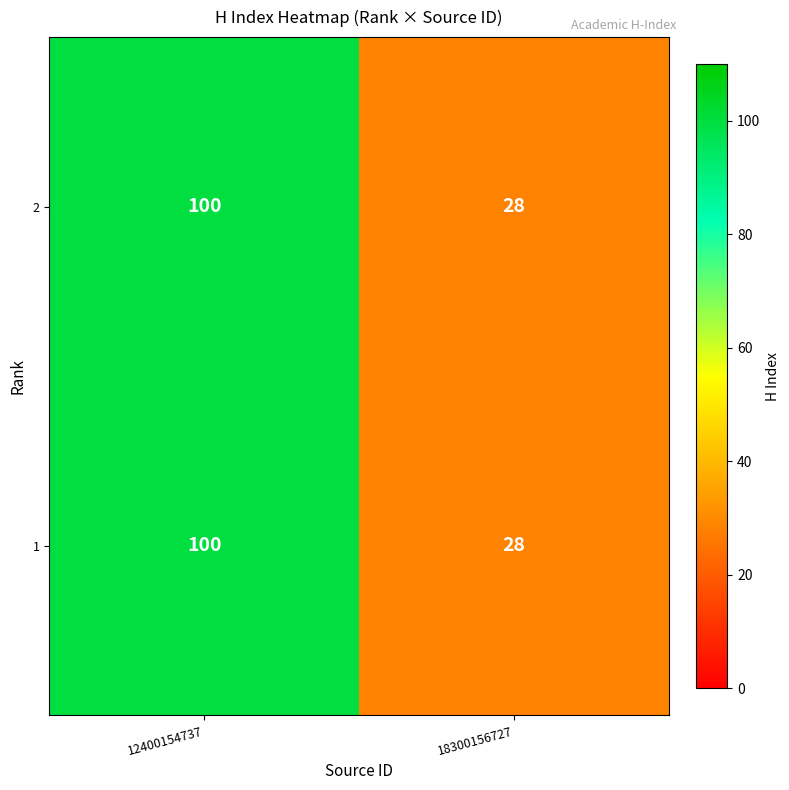

At which category does the chart reach its peak across all series?

12400154737